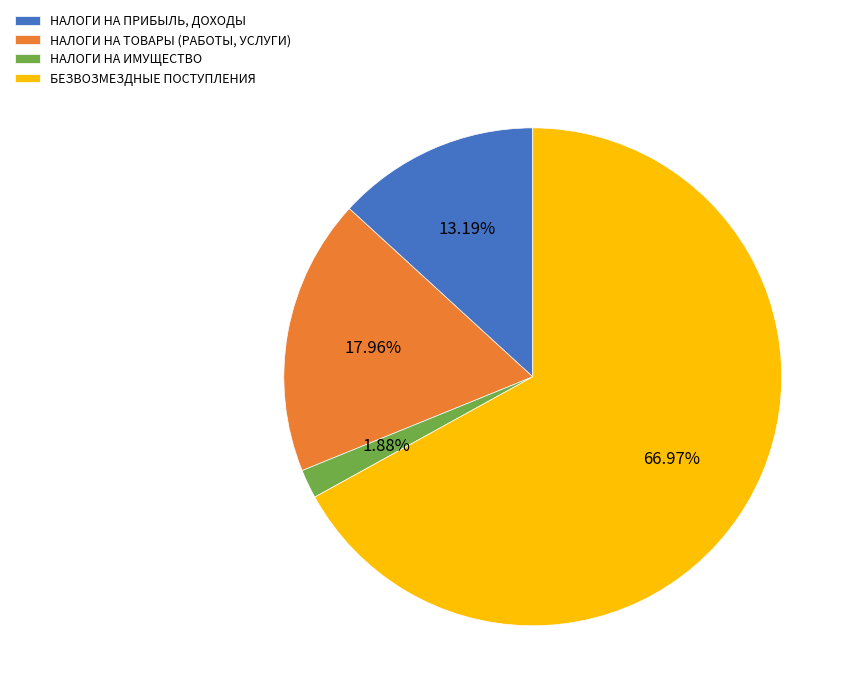

How many segments does this pie chart have?

4